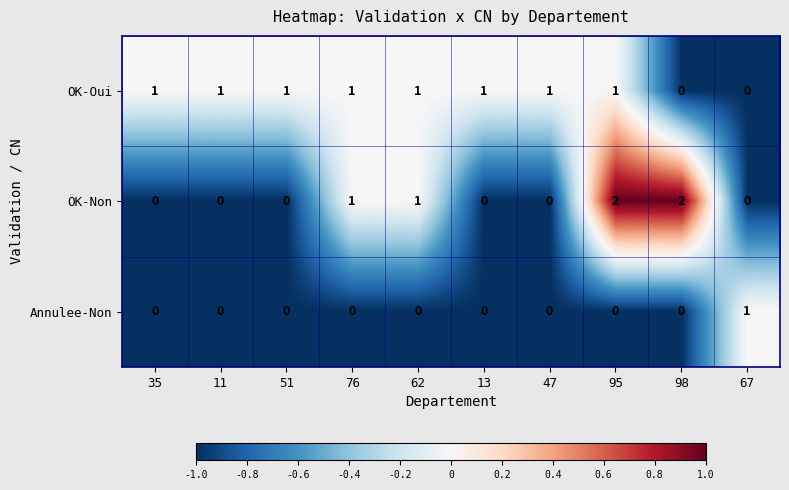

Which series has the widest spread of values?

OK-Non